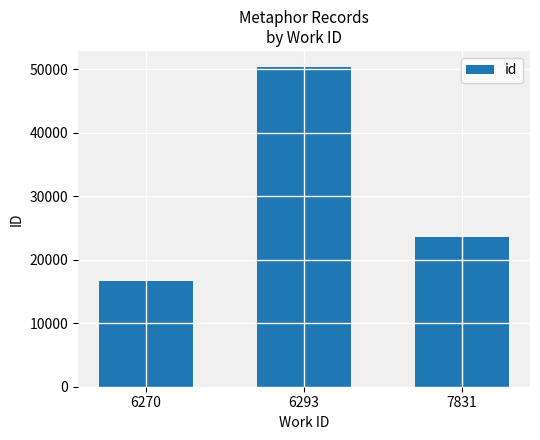

Approximately how many times larger is the value at 7831 compared to 6293?

0.5